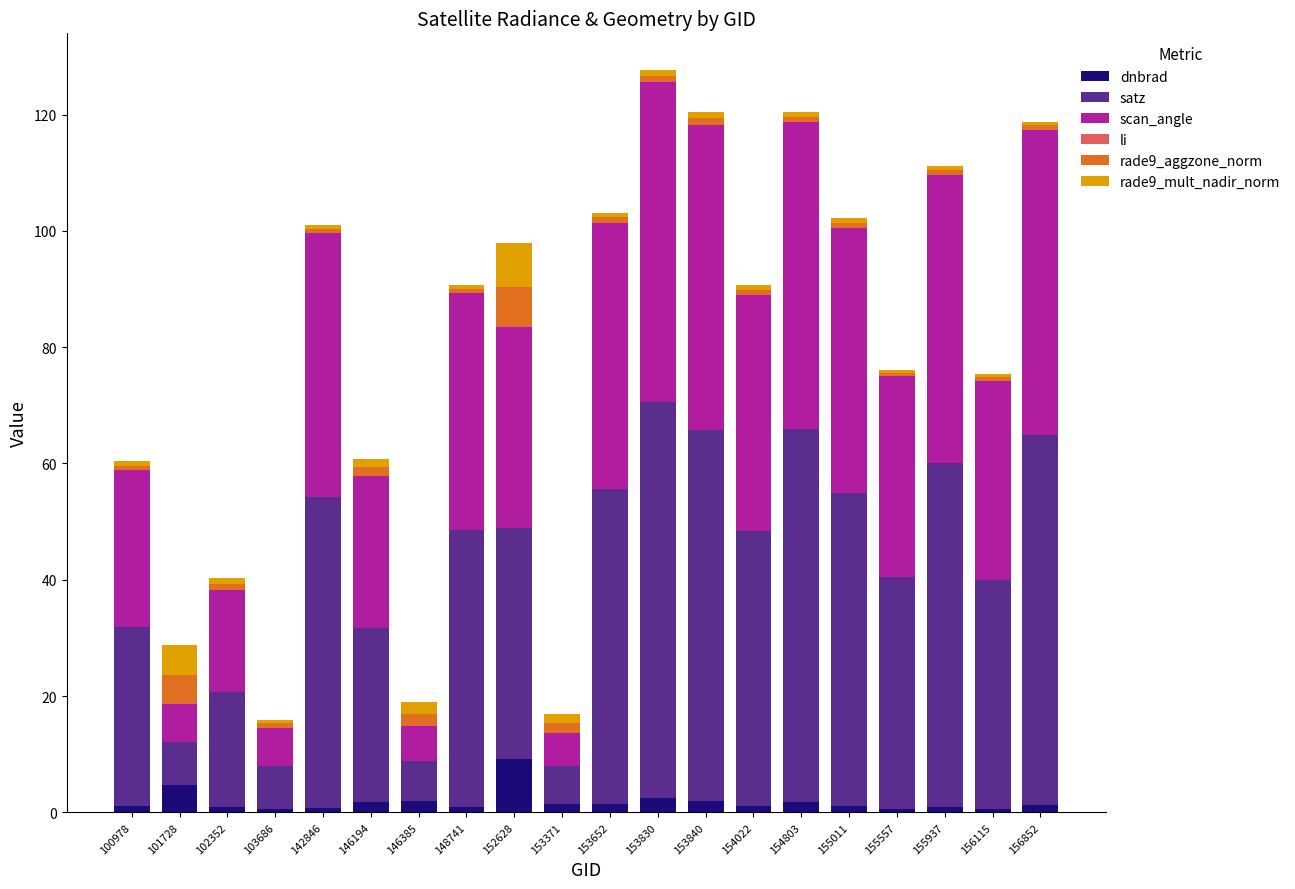

How many distinct data groups are displayed?

6